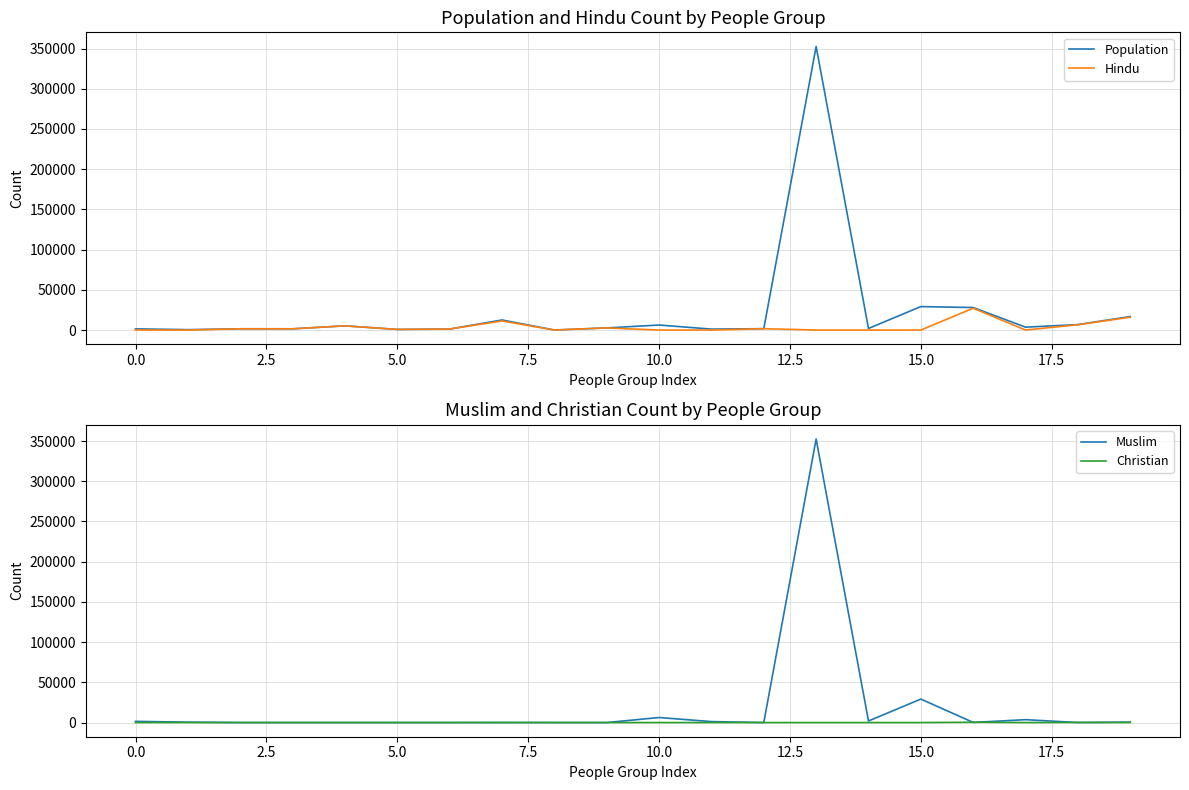

What is the difference between the maximum and minimum values in the Hindu series?

27110